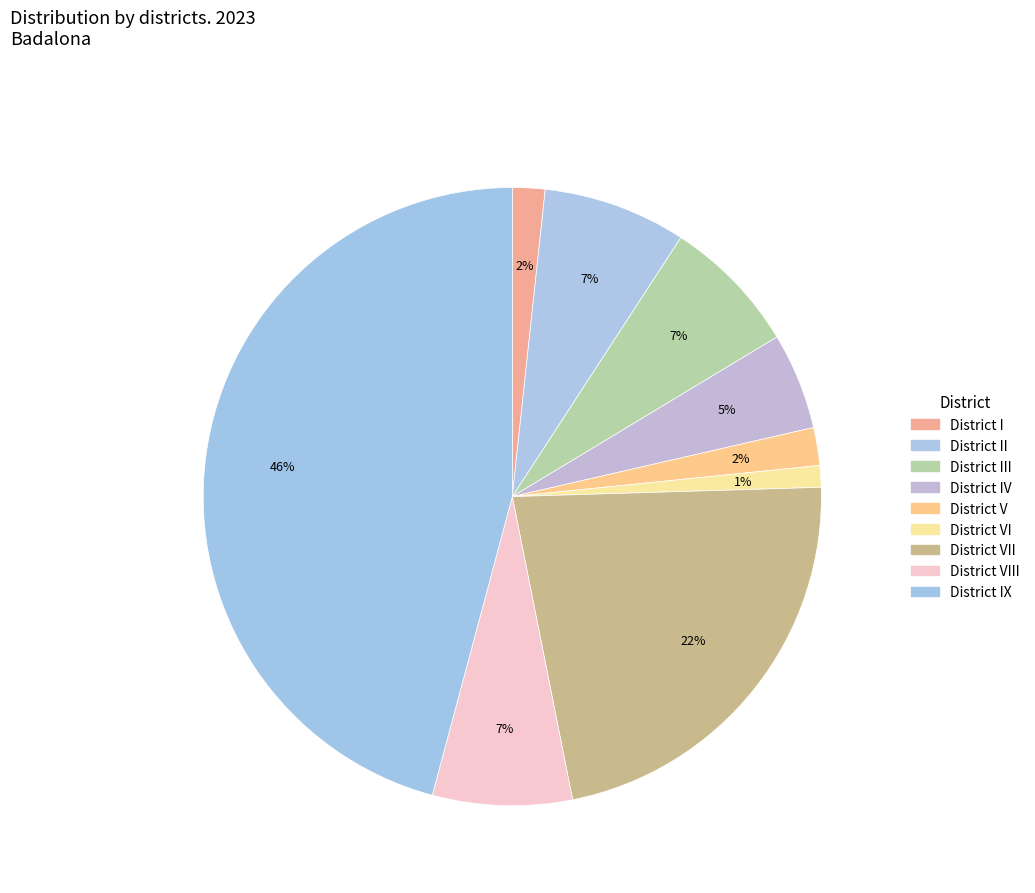

How many segments does this pie chart have?

9